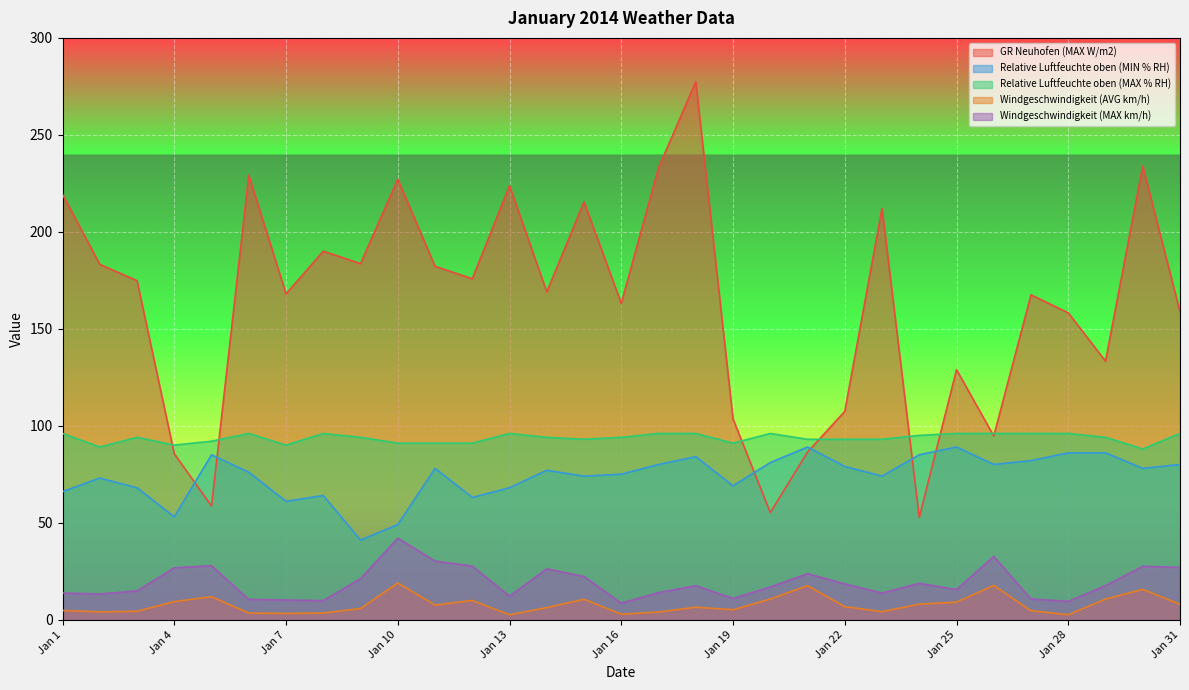

At which category is the sum across all series the highest?

Jan 18